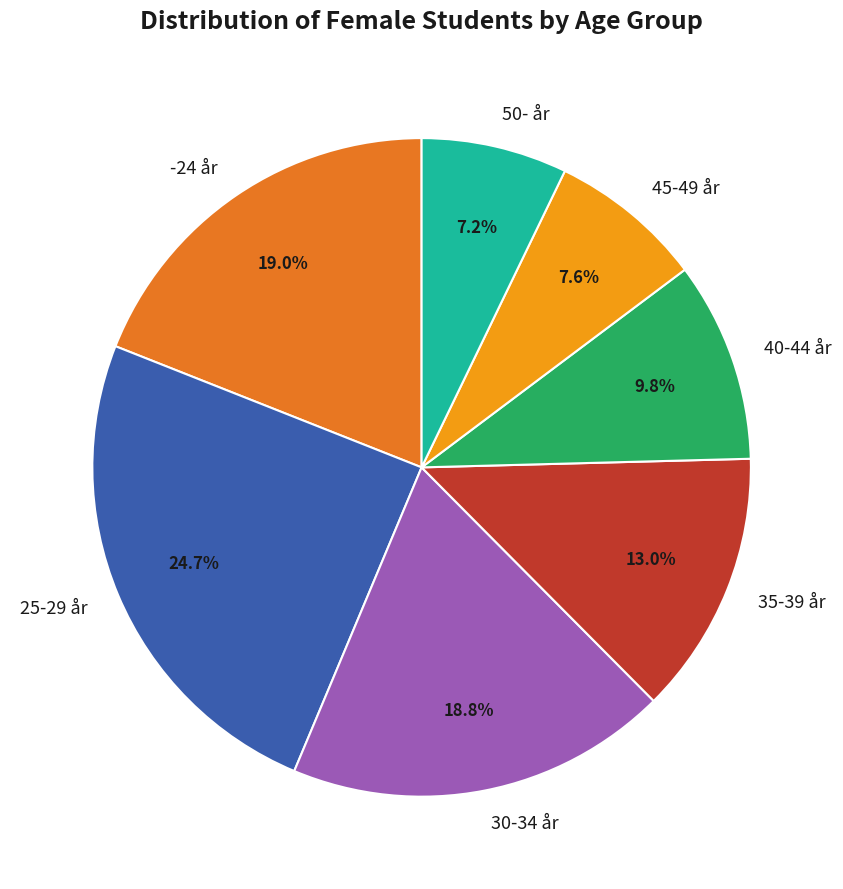

Does any single category account for the majority?

No